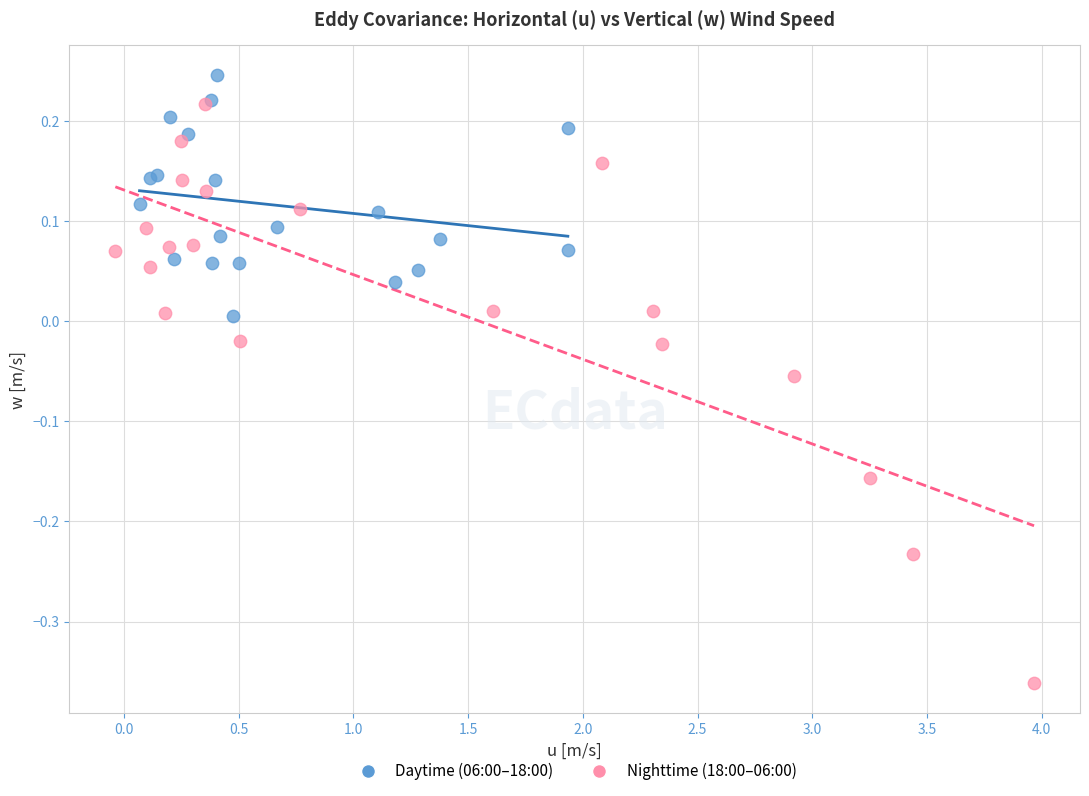

Which series reaches the minimum Y coordinate?

Nighttime (18:00–06:00)